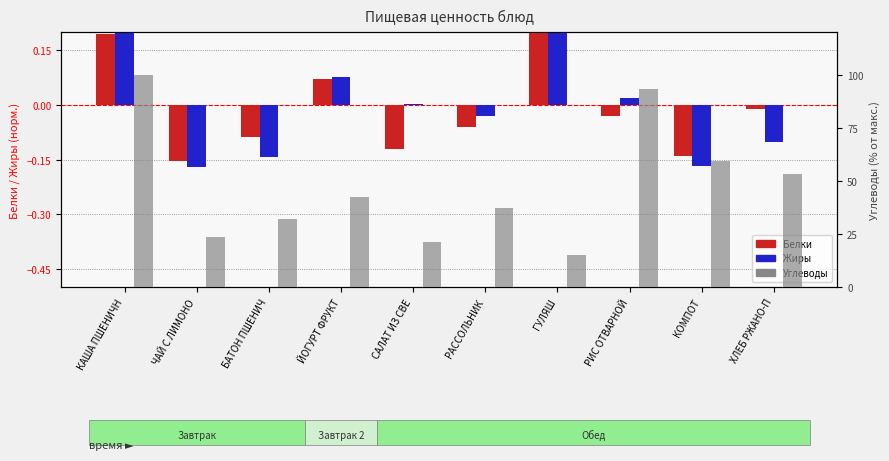

How many negative values does the Жиры series have?

5